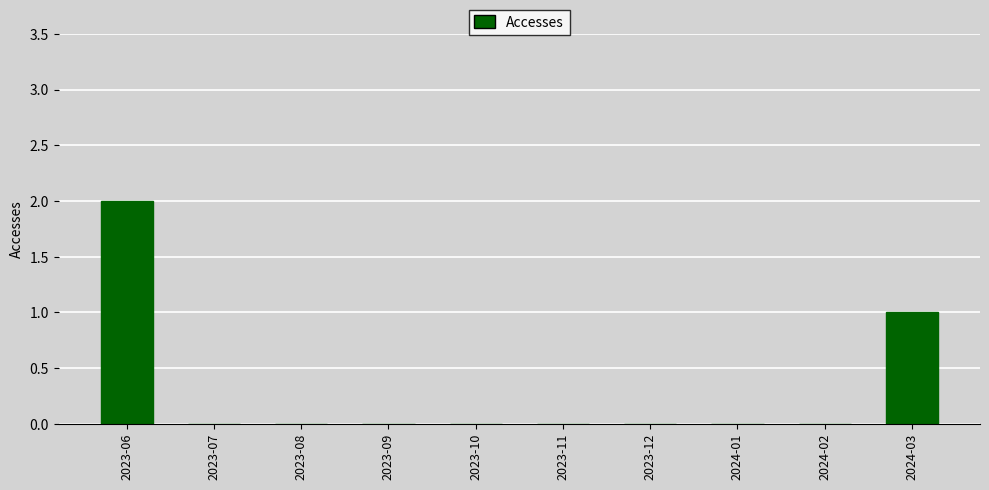

The value at 2023-10 is 1. True or false?

False